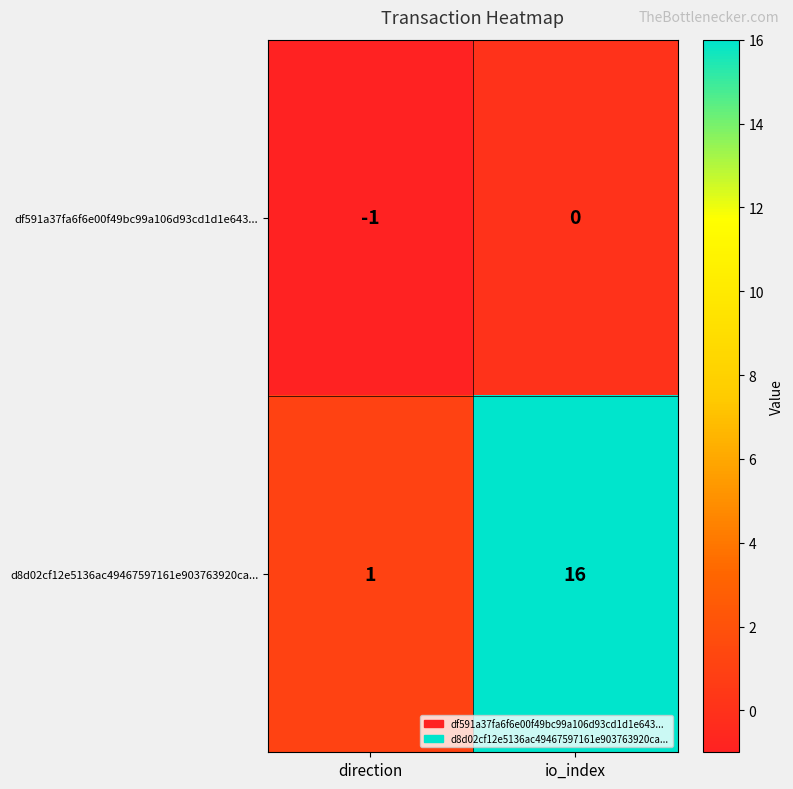

At which category does the chart reach its minimum across all series?

direction